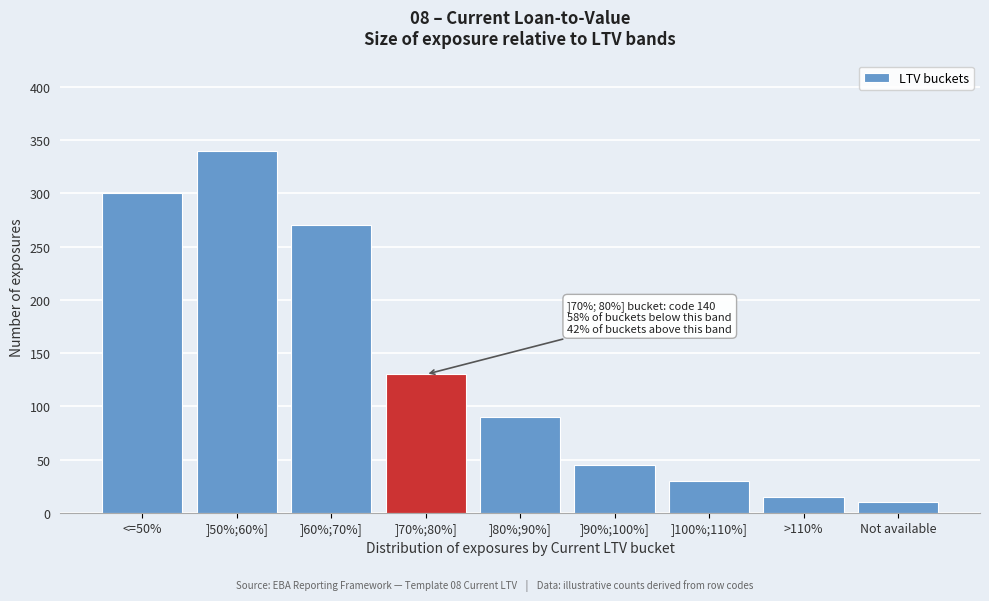

Reading left to right, list all the values displayed in this chart.

300	340	270	130	90	45	30	15	10